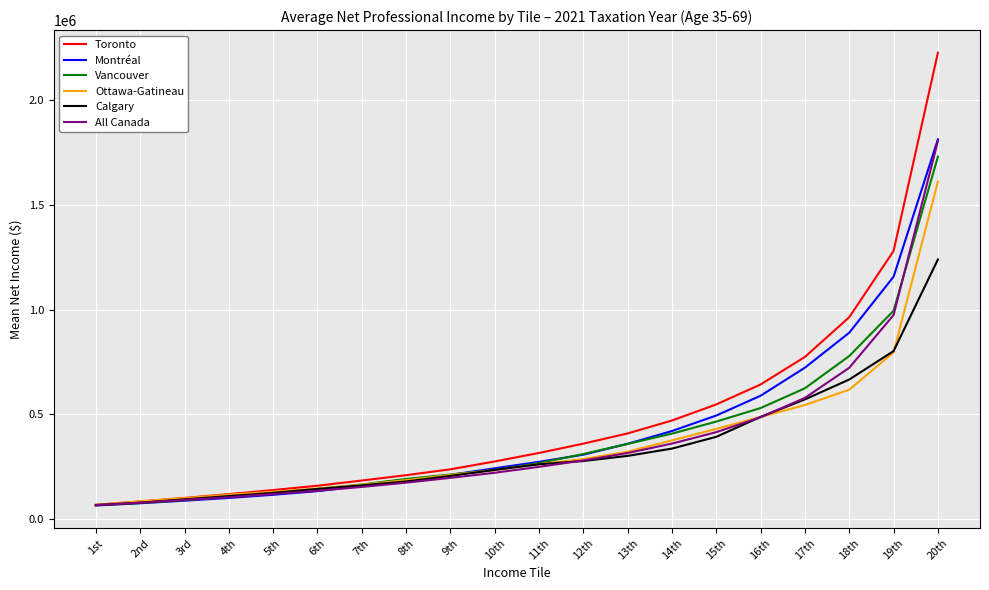

What is the maximum value for Calgary?

1240055